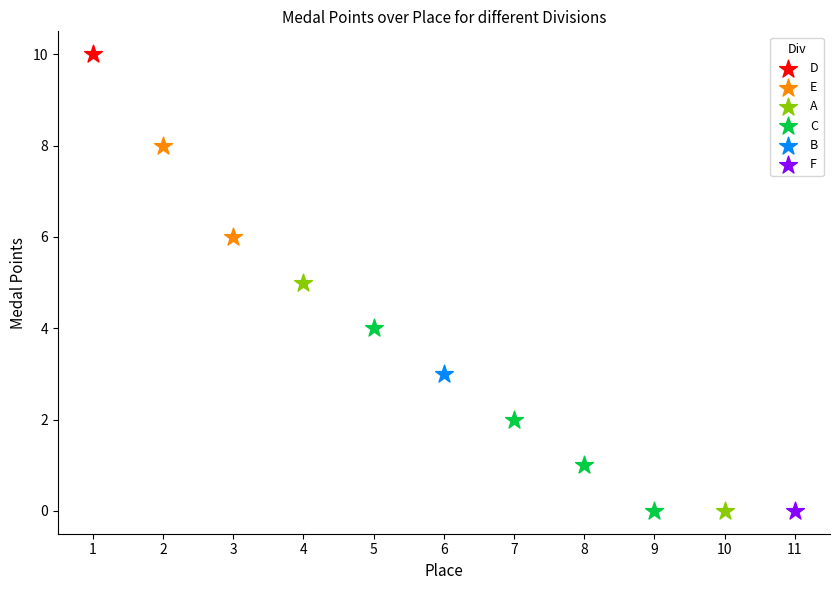

What are all the series names shown in the legend?

D, E, A, C, B, F